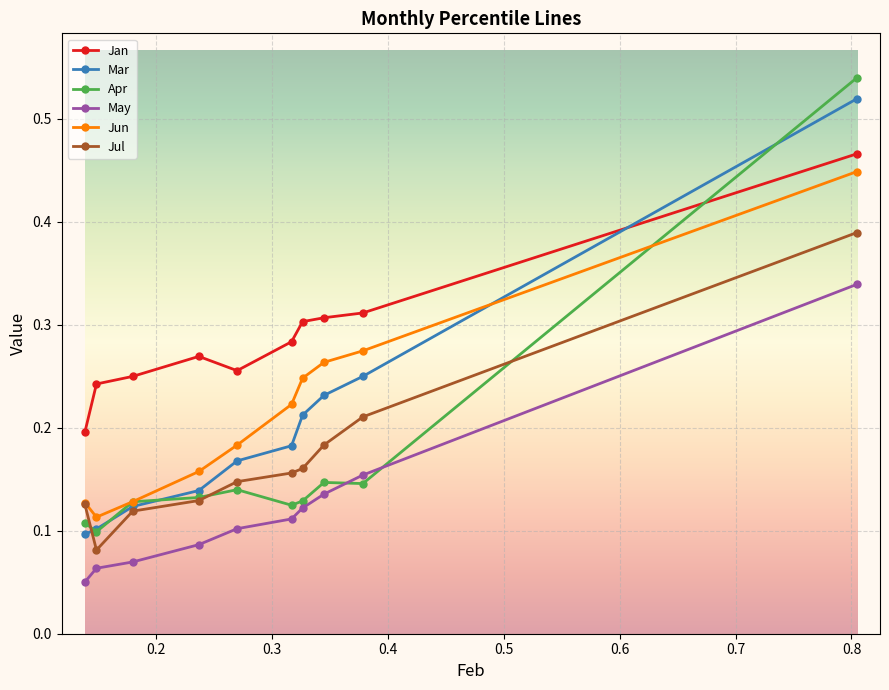

True or false: Jun and May intersect in this chart.

False